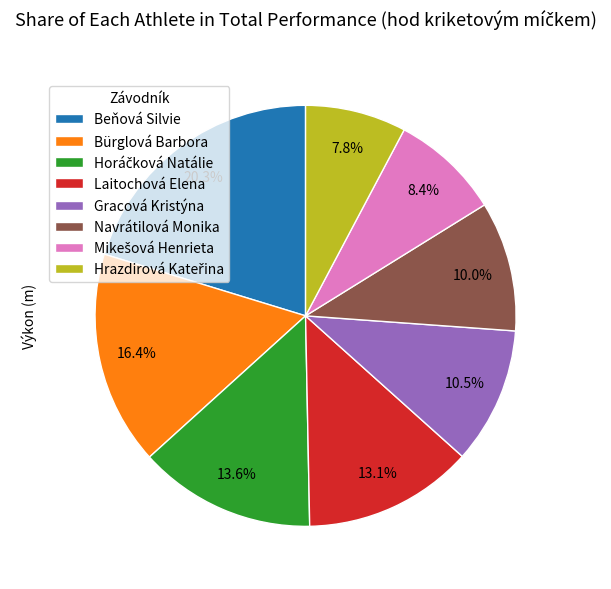

What percentage is the Laitochová Elena slice, to the nearest percent?

13%